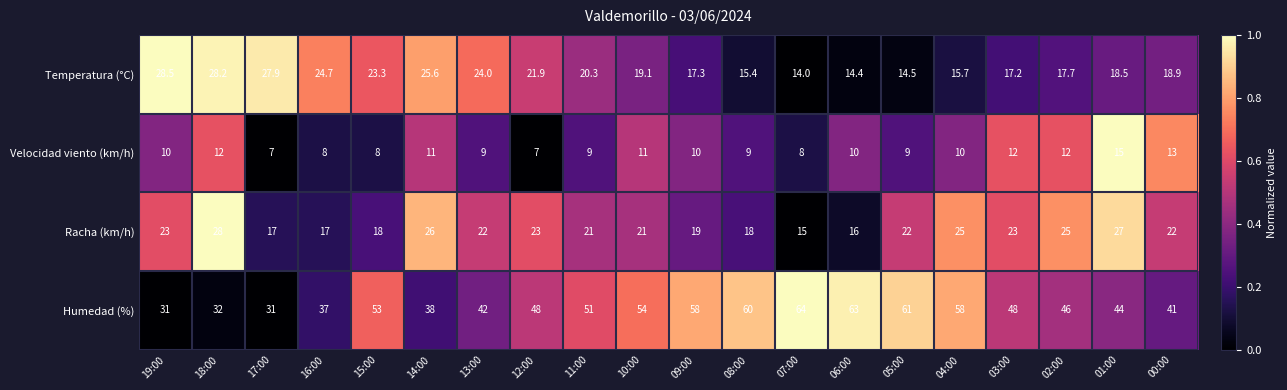

Which series has the largest total across all categories?

Humedad (%)